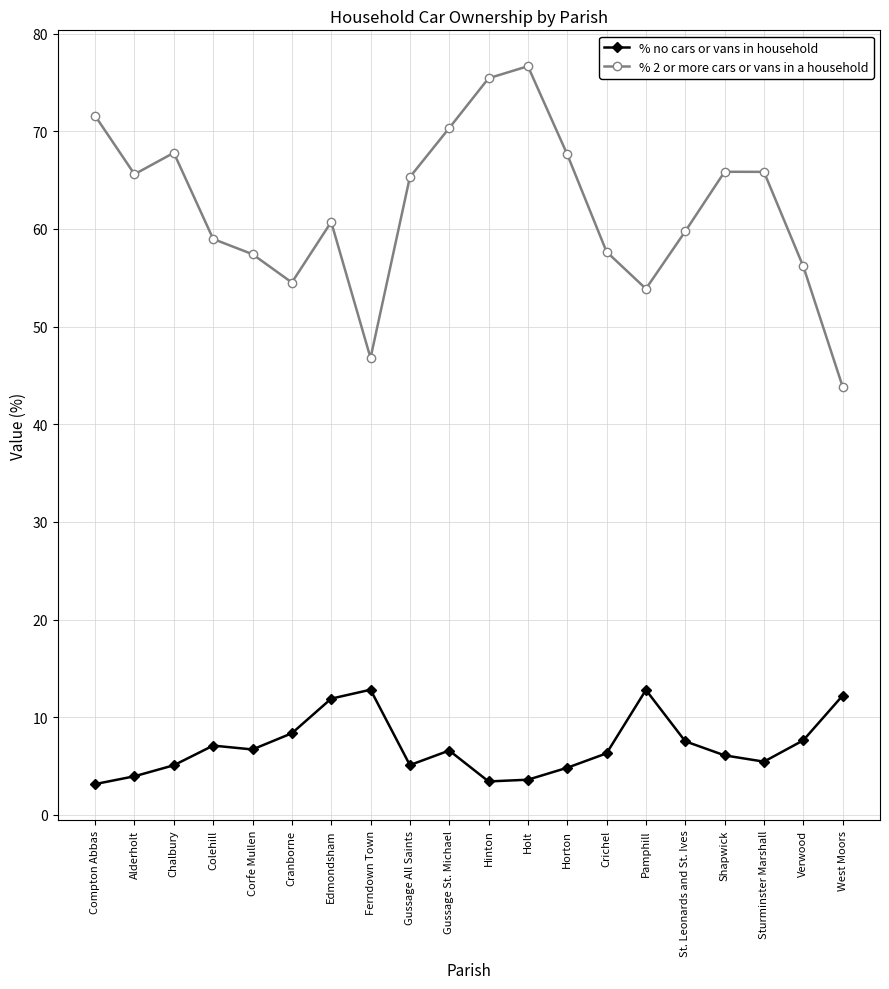

What is the difference between the maximum and minimum values in the % no cars or vans in household series?

9.7